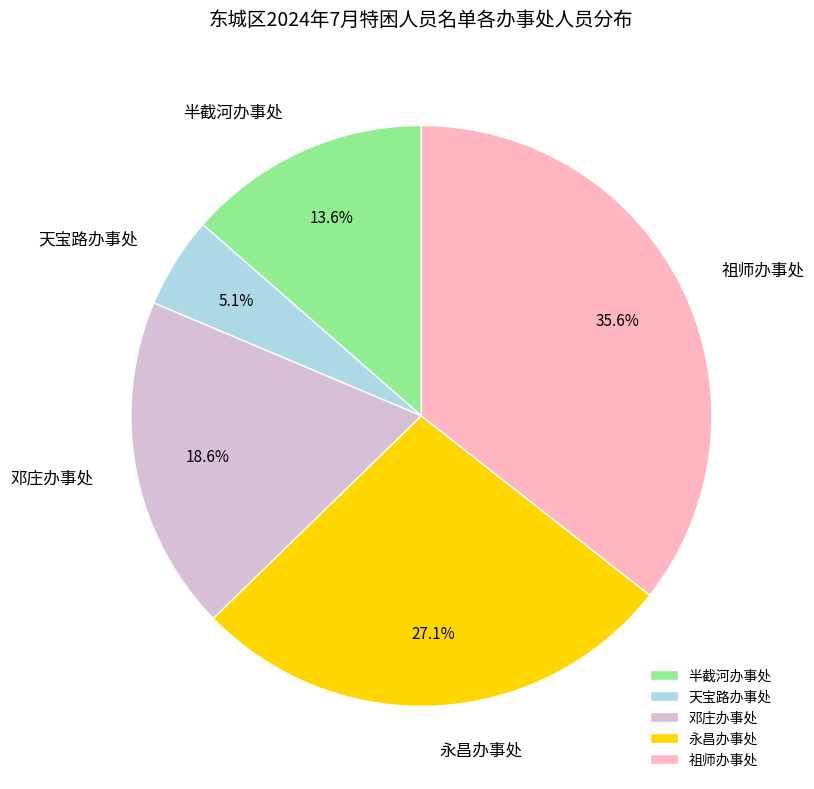

Does 祖师办事处 represent more than half of the total?

No